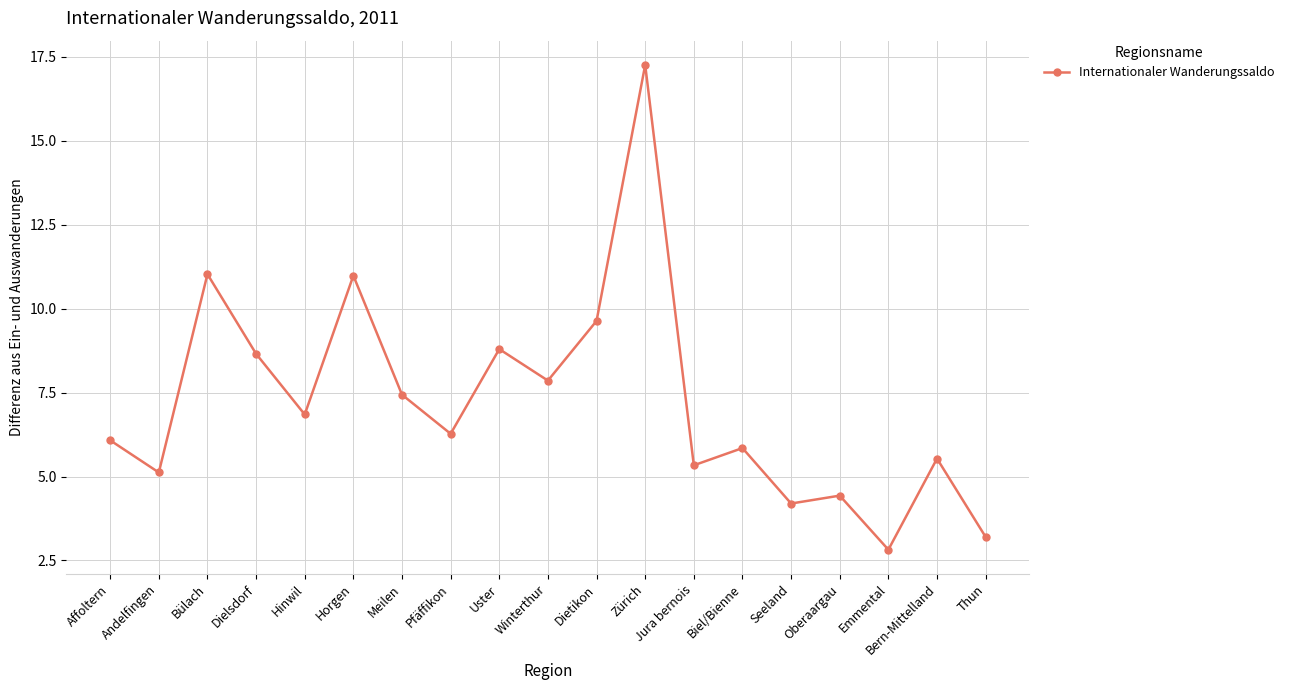

The value at Affoltern is 6.1. True or false?

True